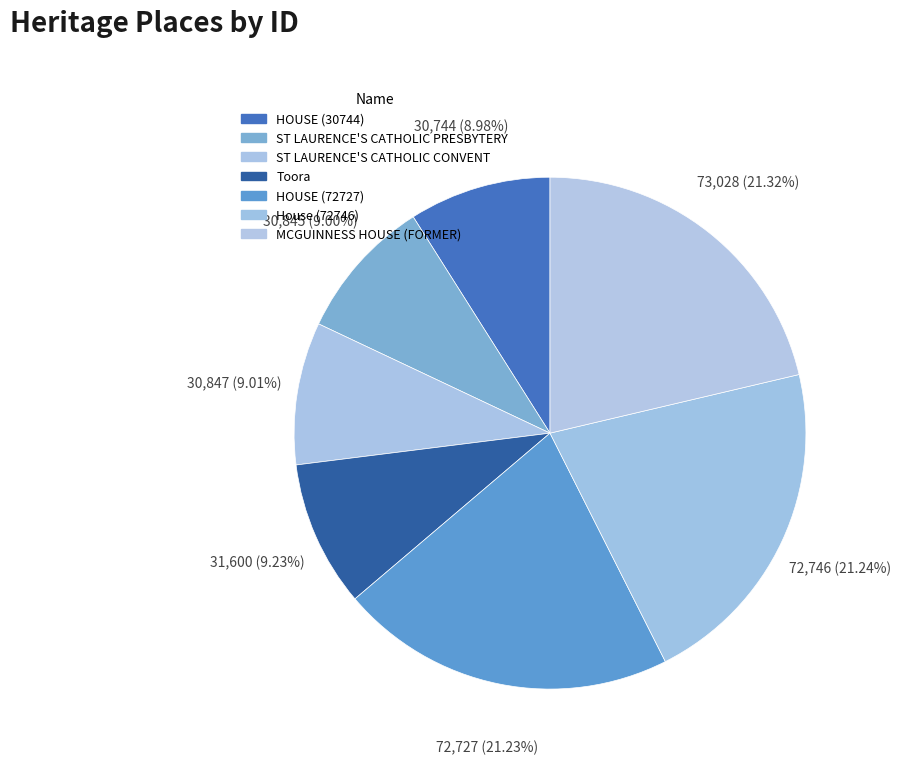

To the nearest percent, what is the difference between the largest and smallest slice percentages?

12%